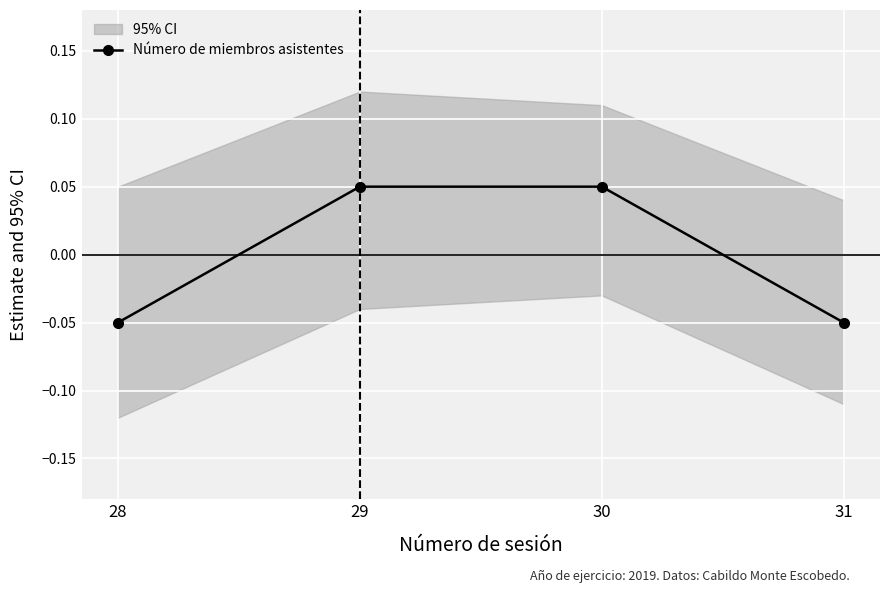

Count the values in the range 0 to 1.

2